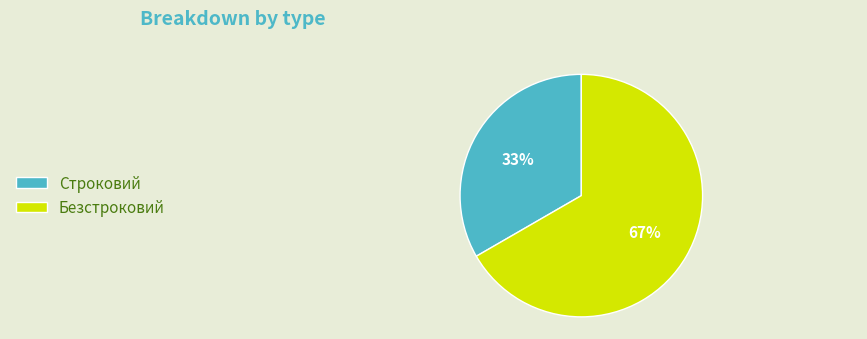

Which has a higher value, Строковий or Безстроковий?

Безстроковий